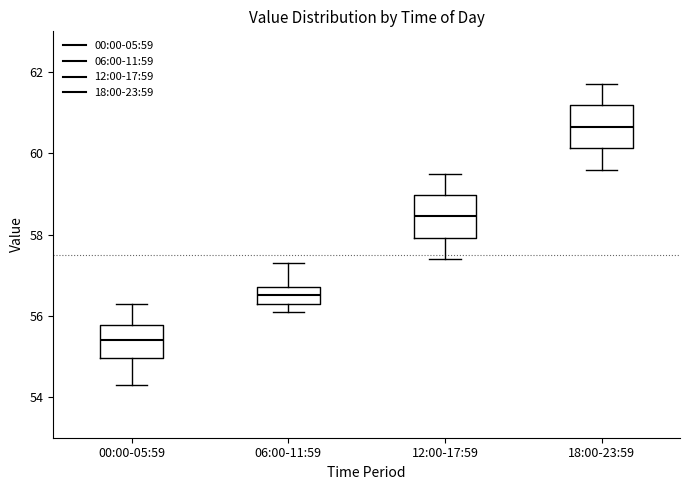

Reading left to right, transcribe this box plot: for each box, give where its median line is, the range the box spans, and where its two whiskers end, as read against the y-axis. The values are not printed on the chart, so give them approximately, as read against the axis.

00:00-05:59: median 55.4, box 55.0 to 55.8, whiskers 54.4 to 56.4
06:00-11:59: median 56.6, box 56.4 to 56.8, whiskers 56.2 to 57.4
12:00-17:59: median 58.4, box 58.0 to 59.0, whiskers 57.4 to 59.6
18:00-23:59: median 60.6, box 60.2 to 61.2, whiskers 59.6 to 61.8